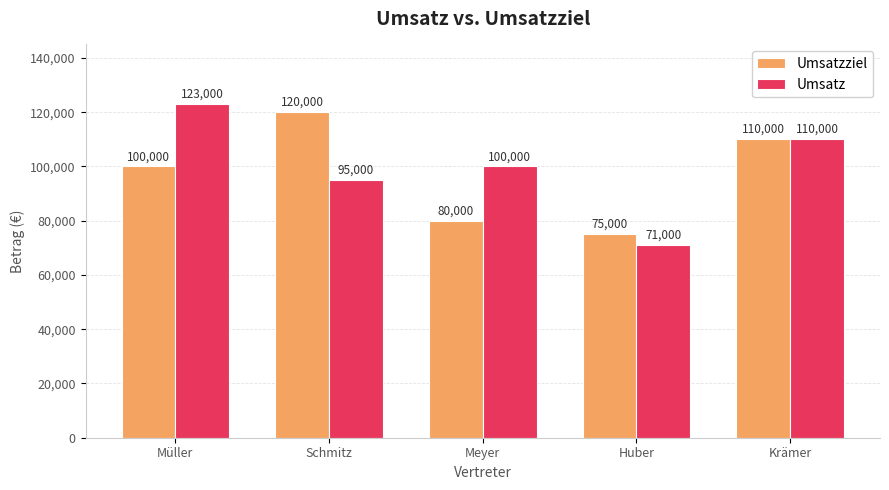

Rank the series at Huber from highest to lowest value.

Umsatzziel, Umsatz